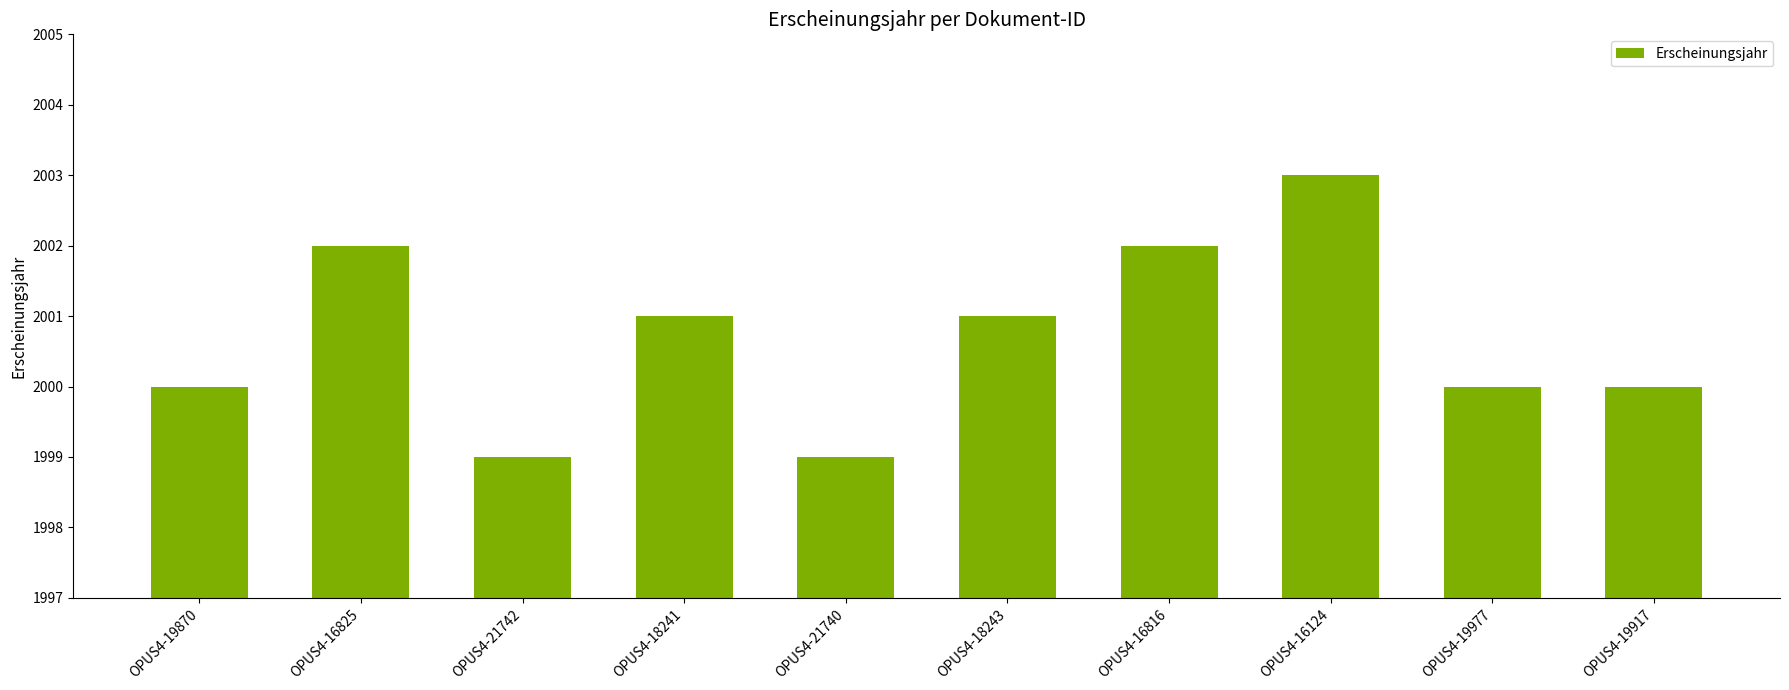

What is the label of the 10th bar from the right?

OPUS4-19870